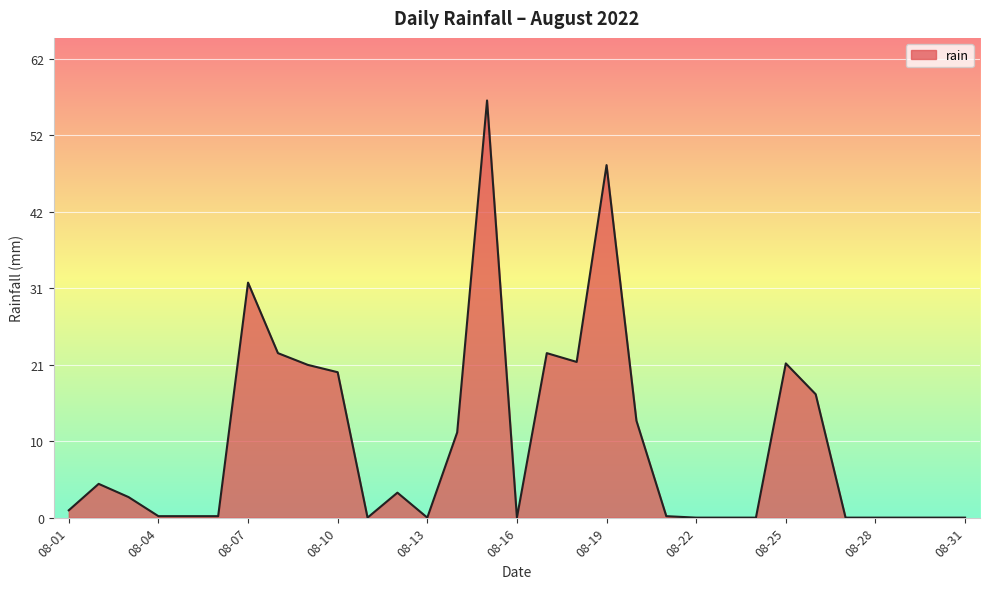

What is the greatest value displayed?

56.8